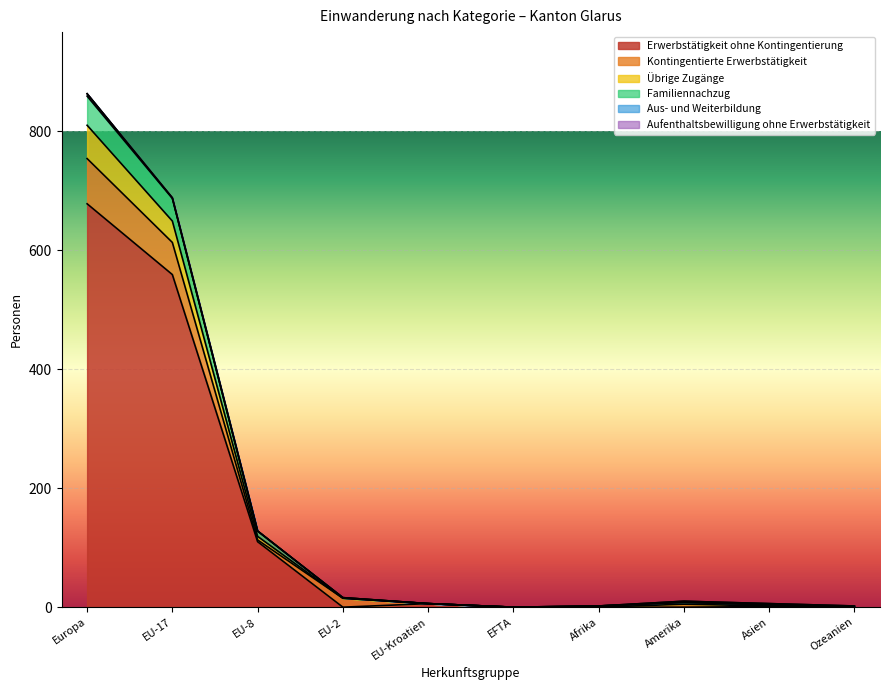

True or false: Erwerbstätigkeit ohne Kontingentierung and Übrige Zugänge cross at least once.

False